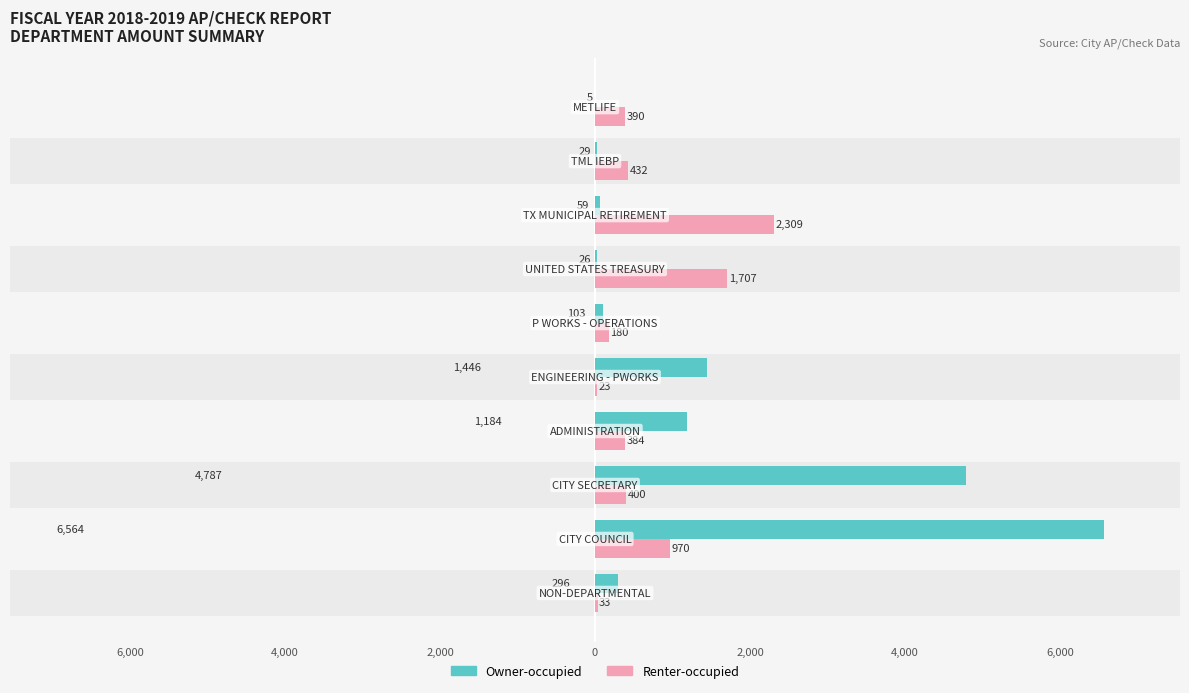

Is it true that Owner-occupied equals 4787.3 at 4,000?

True